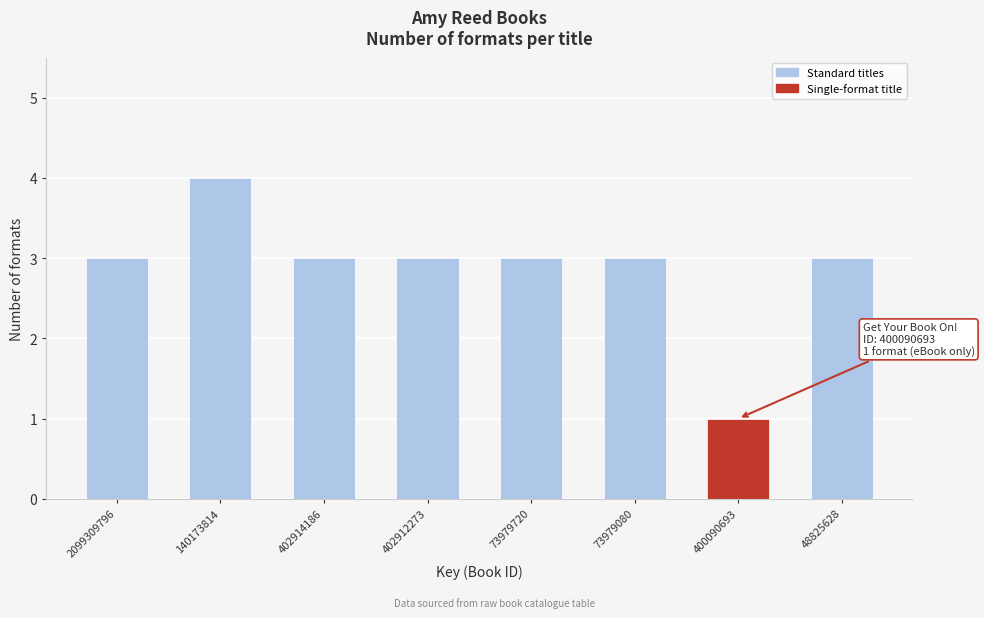

Reading left to right, what are all the values shown in this chart?

2099309796=3	140173814=4	402914186=3	402912273=3	73979720=3	73979080=3	400090693=1	48825628=3